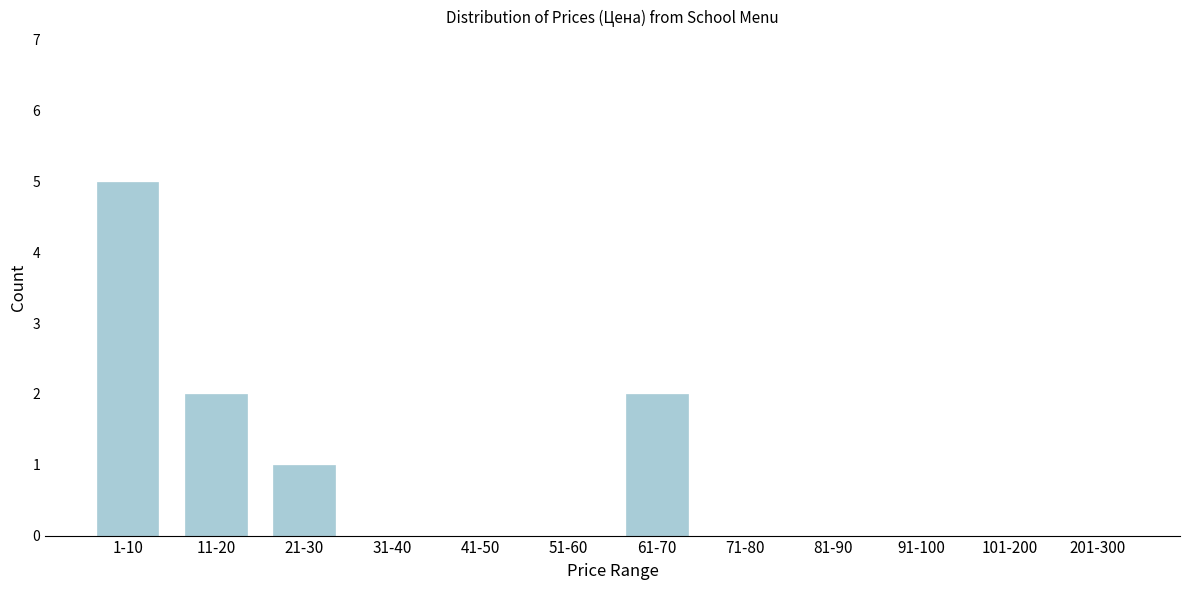

Reading left to right, list all the values displayed in this chart.

1-10=5	11-20=2	21-30=1	31-40=0	41-50=0	51-60=0	61-70=2	71-80=0	81-90=0	91-100=0	101-200=0	201-300=0